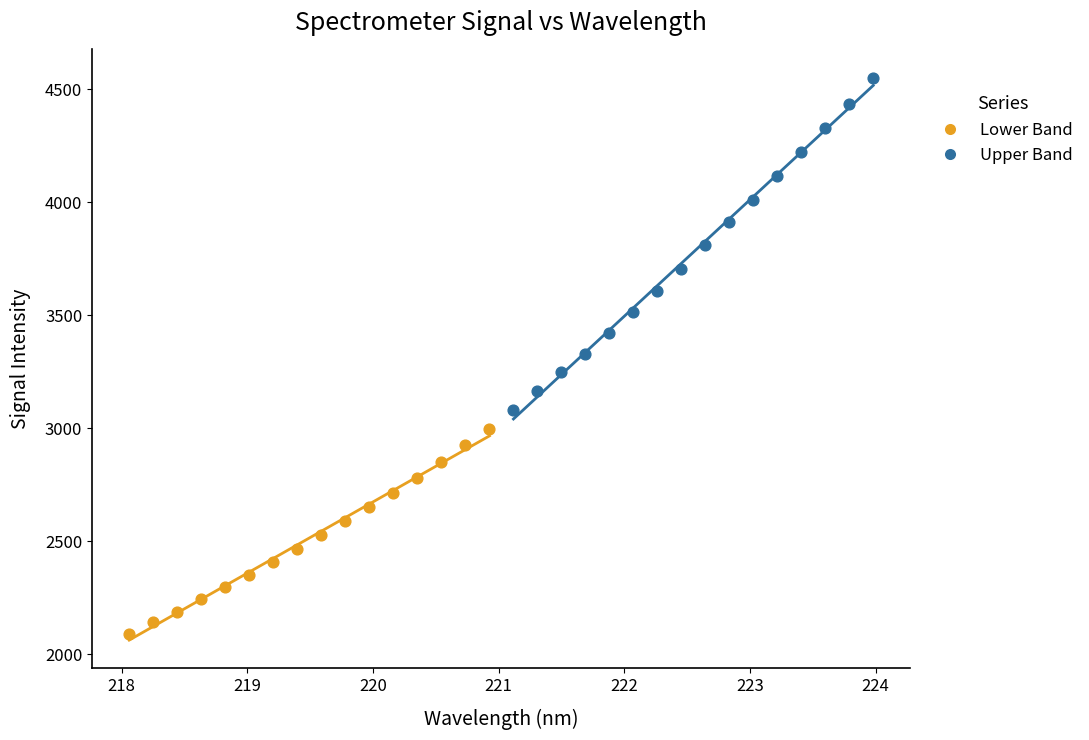

Which series reaches the minimum Y coordinate?

Lower Band